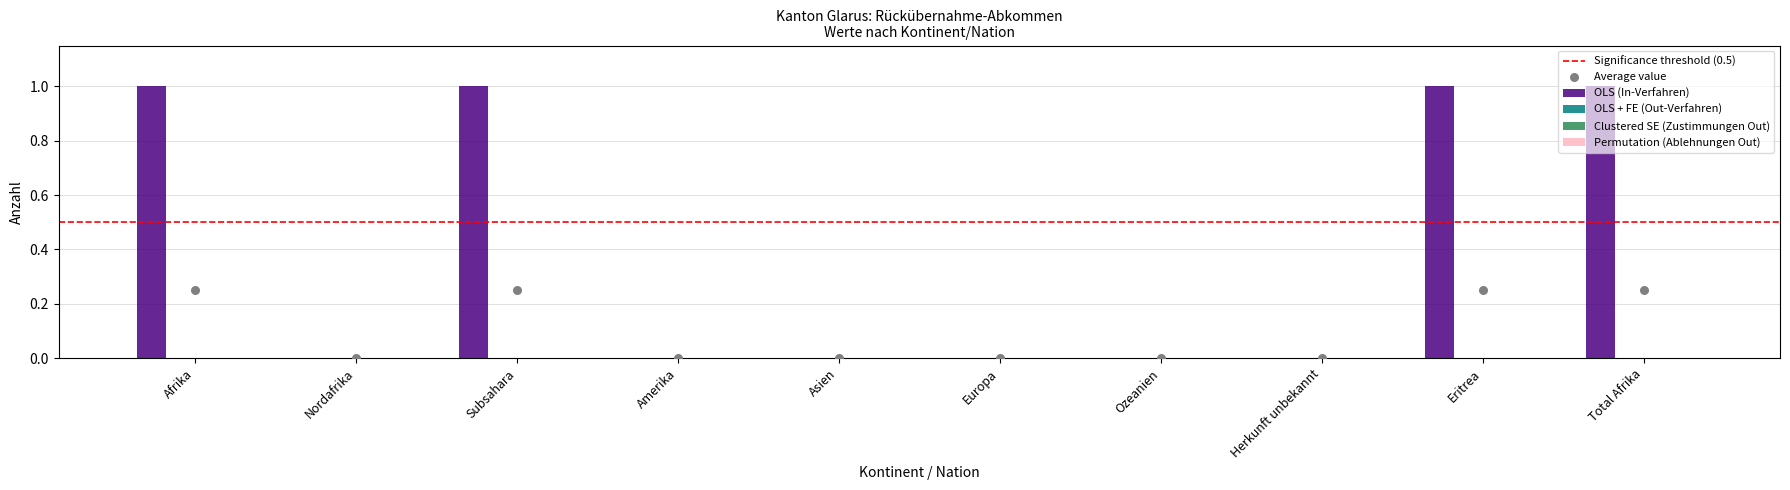

Which series has the largest Y range (max minus min)?

OLS (In-Verfahren)